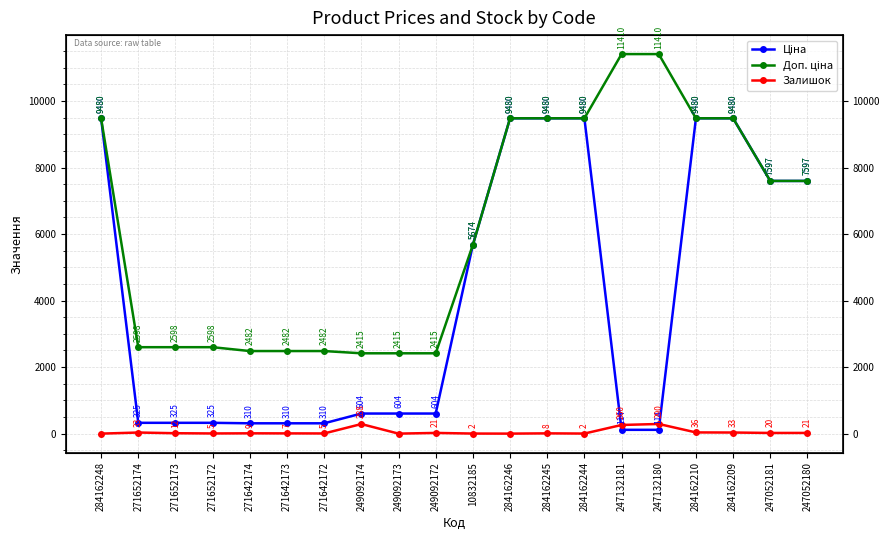

Which category has the lowest value in the Залишок series?

284162248